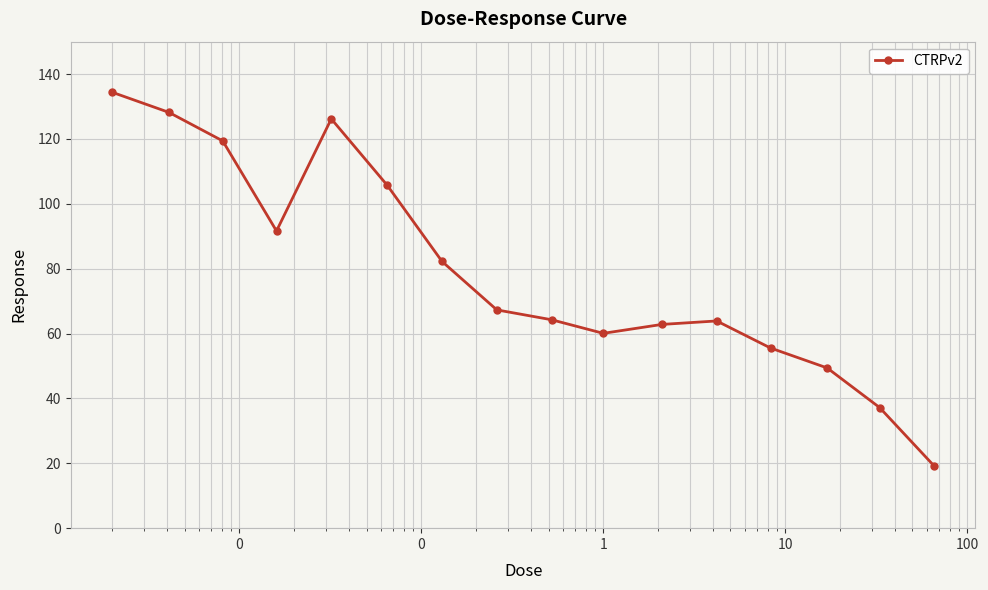

What is the value of the 3rd point from the left?

119.4